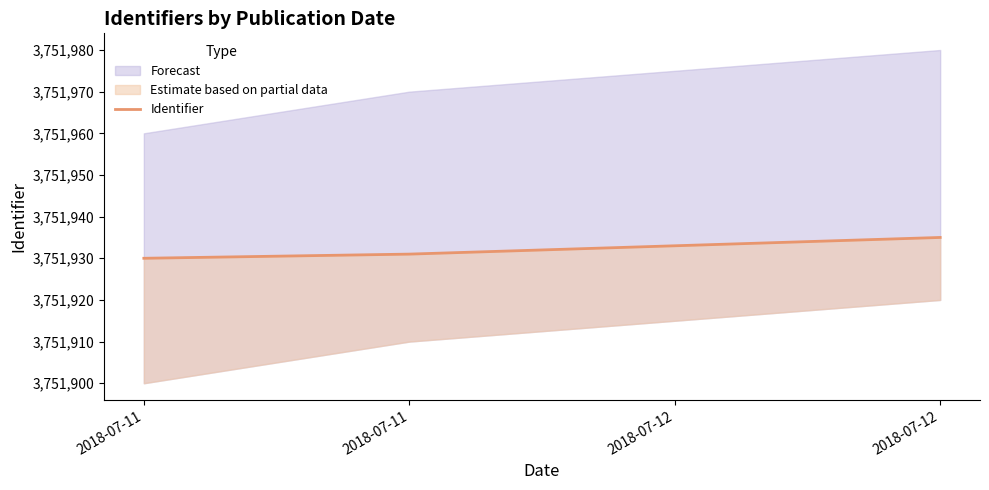

True or false: the data shows 5527824 at 2018-07-12.

False